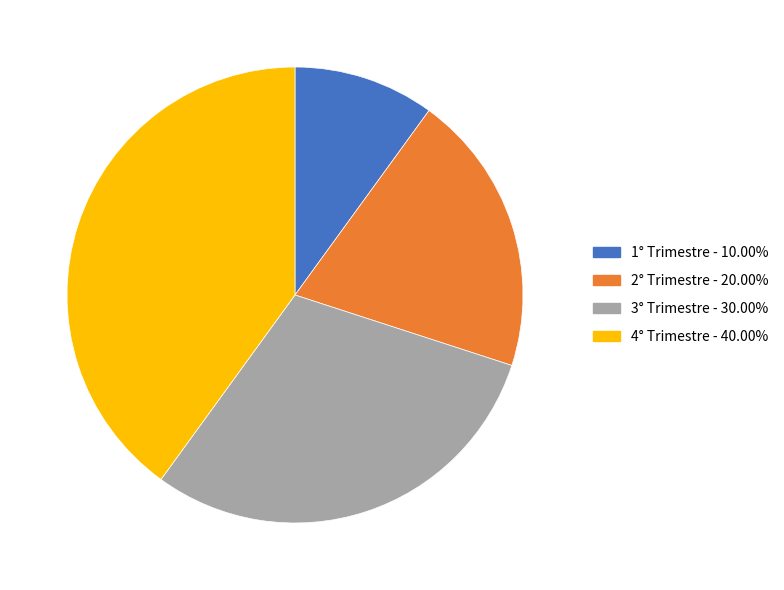

Which slice is the largest?

4° Trimestre